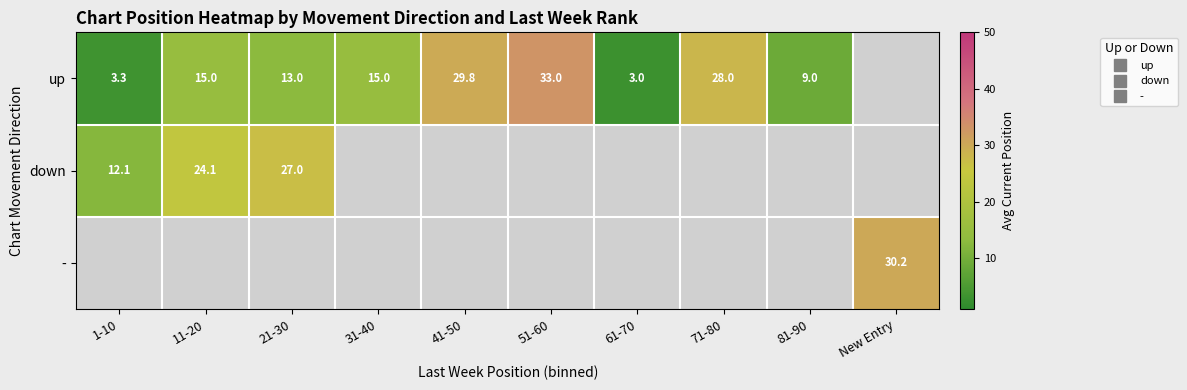

At which category does the chart reach its minimum across all series?

61-70